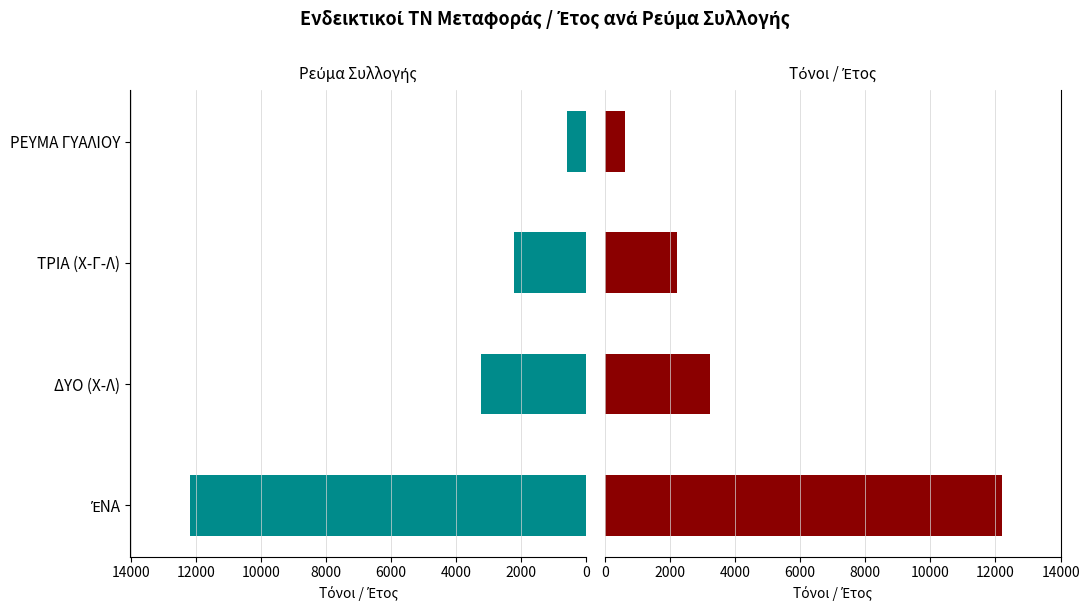

What is the sum of all Σύνολο ΤΝ (αριστερά) values?

18267